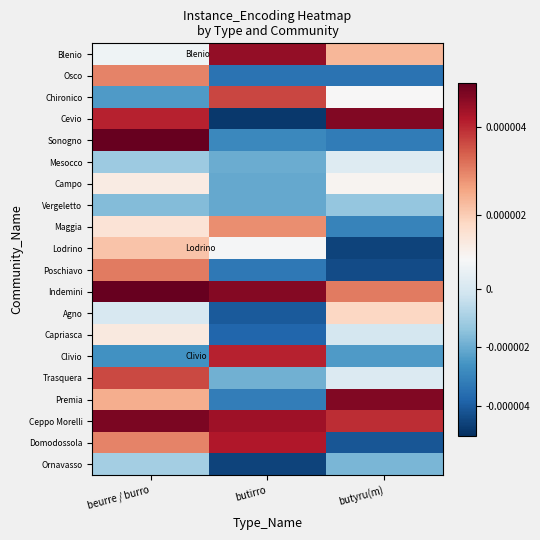

Reading left to right, what are all the values shown in this chart?

Blenio: beurre / burro=0.0	butirro=0.0	butyru(m)=0.0
Osco: beurre / burro=0.0	butirro=-0.0	butyru(m)=-0.0
Chironico: beurre / burro=-0.0	butirro=0.0	butyru(m)=0.0
Cevio: beurre / burro=0.0	butirro=-0.0	butyru(m)=0.0
Sonogno: beurre / burro=0.0	butirro=-0.0	butyru(m)=-0.0
Mesocco: beurre / burro=-0.0	butirro=-0.0	butyru(m)=0.0
Campo: beurre / burro=0.0	butirro=-0.0	butyru(m)=0.0
Vergeletto: beurre / burro=-0.0	butirro=-0.0	butyru(m)=-0.0
Maggia: beurre / burro=0.0	butirro=0.0	butyru(m)=-0.0
Lodrino: beurre / burro=0.0	butirro=0.0	butyru(m)=-0.0
Poschiavo: beurre / burro=0.0	butirro=-0.0	butyru(m)=-0.0
Indemini: beurre / burro=0.0	butirro=0.0	butyru(m)=0.0
Agno: beurre / burro=0.0	butirro=-0.0	butyru(m)=0.0
Capriasca: beurre / burro=0.0	butirro=-0.0	butyru(m)=-0.0
Clivio: beurre / burro=-0.0	butirro=0.0	butyru(m)=-0.0
Trasquera: beurre / burro=0.0	butirro=-0.0	butyru(m)=0.0
Premia: beurre / burro=0.0	butirro=-0.0	butyru(m)=0.0
Ceppo Morelli: beurre / burro=0.0	butirro=0.0	butyru(m)=0.0
Domodossola: beurre / burro=0.0	butirro=0.0	butyru(m)=-0.0
Ornavasso: beurre / burro=-0.0	butirro=-0.0	butyru(m)=-0.0